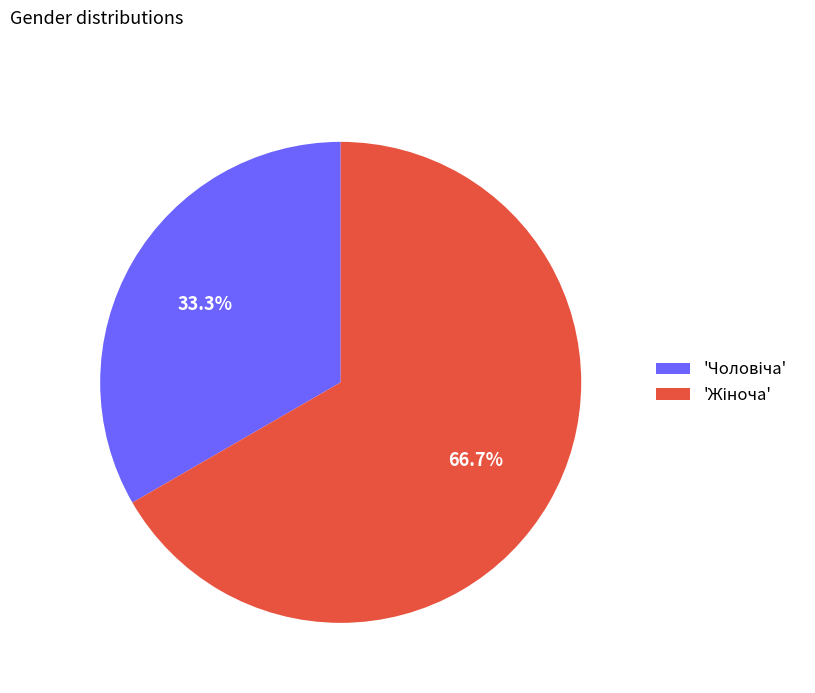

Does any single category account for the majority?

Yes